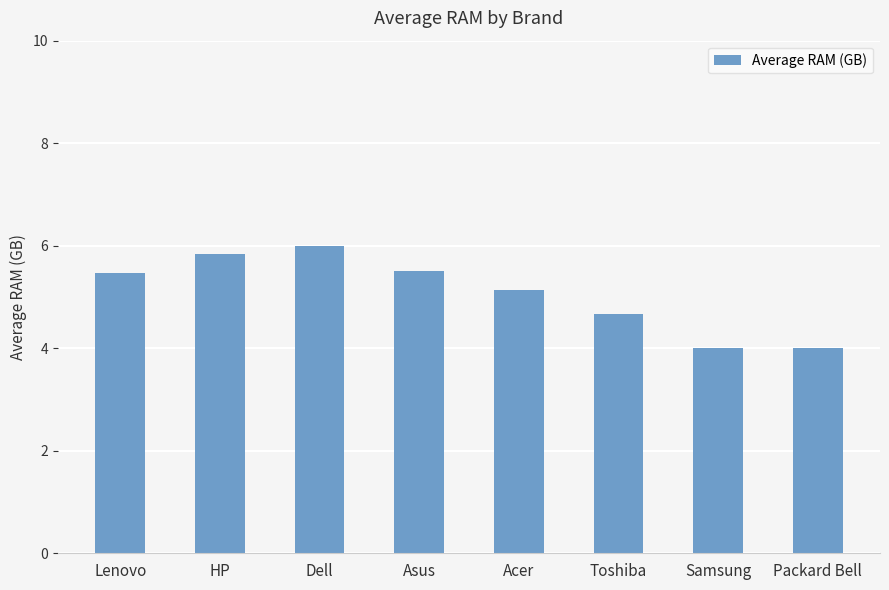

What value does the data have at Toshiba?

4.7